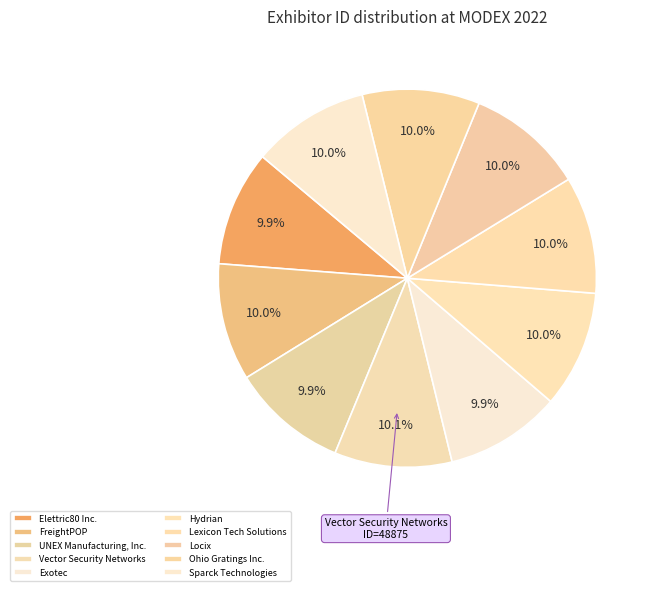

To the nearest percent, what portion does FreightPOP represent?

10%